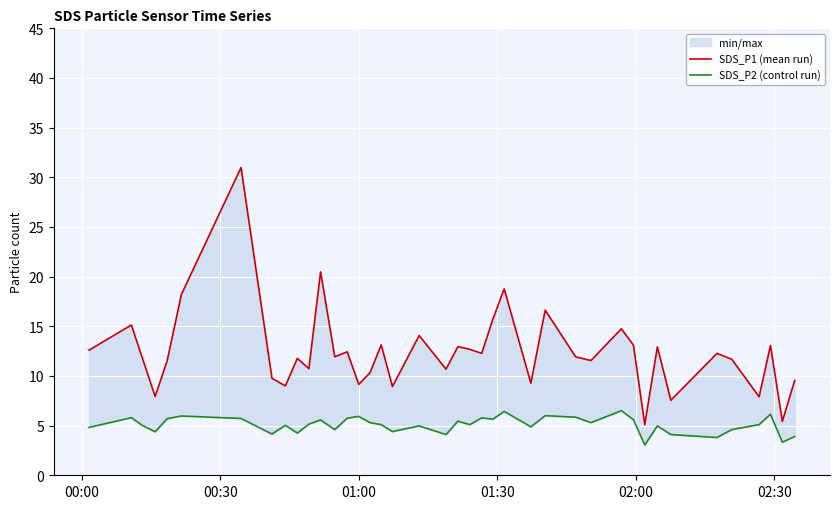

Which series has the largest total across all categories?

SDS_P1 (mean run)